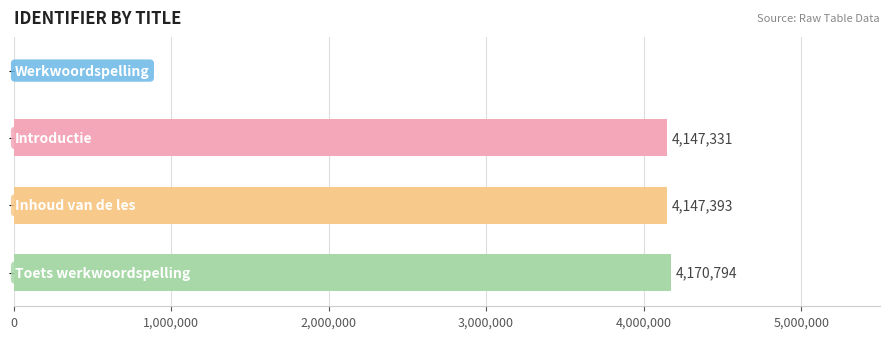

What is the greatest value displayed?

4170794